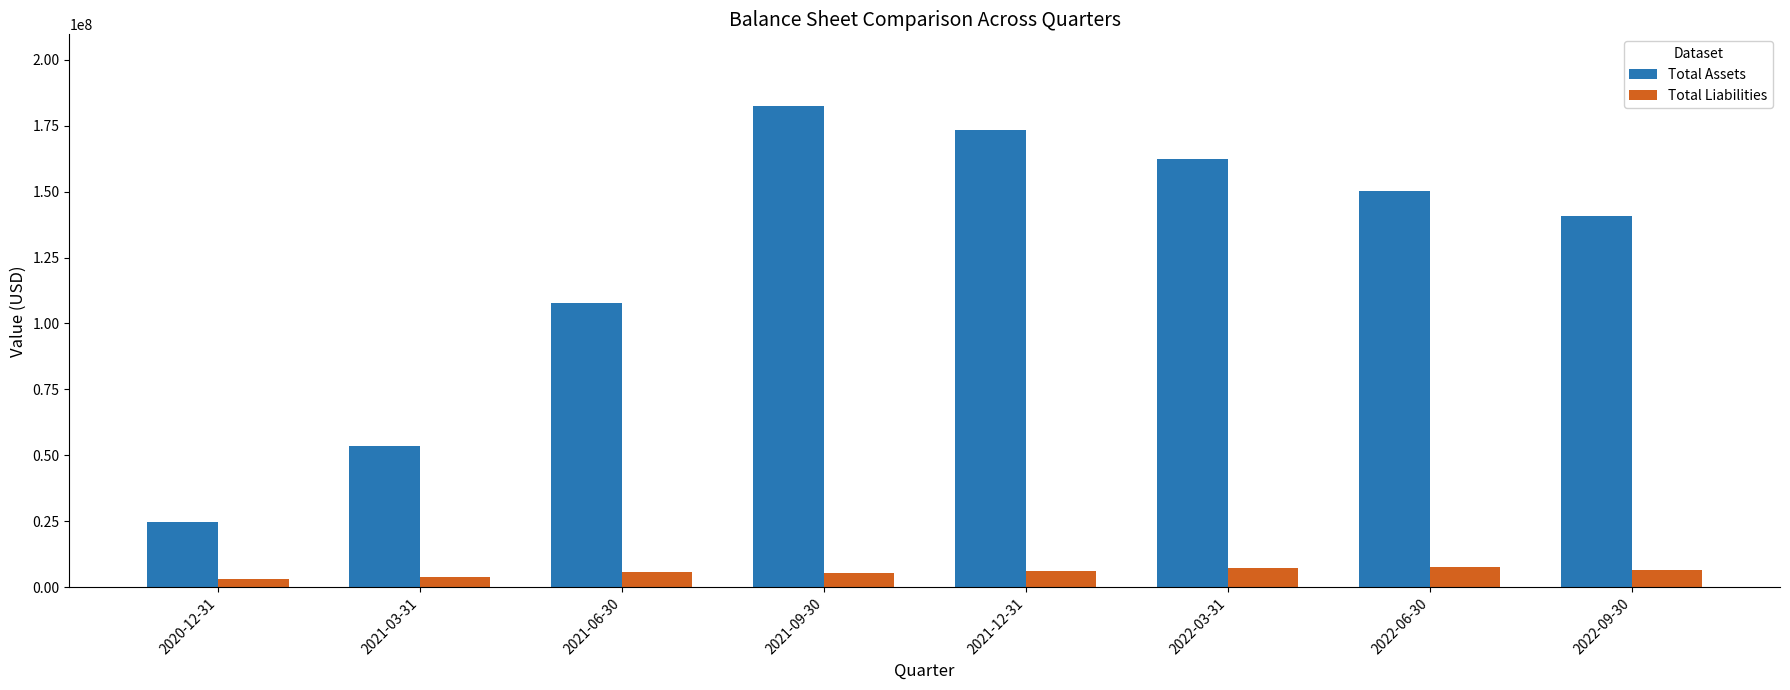

Rank the series by their maximum value, from highest to lowest.

Total Assets, Total Liabilities